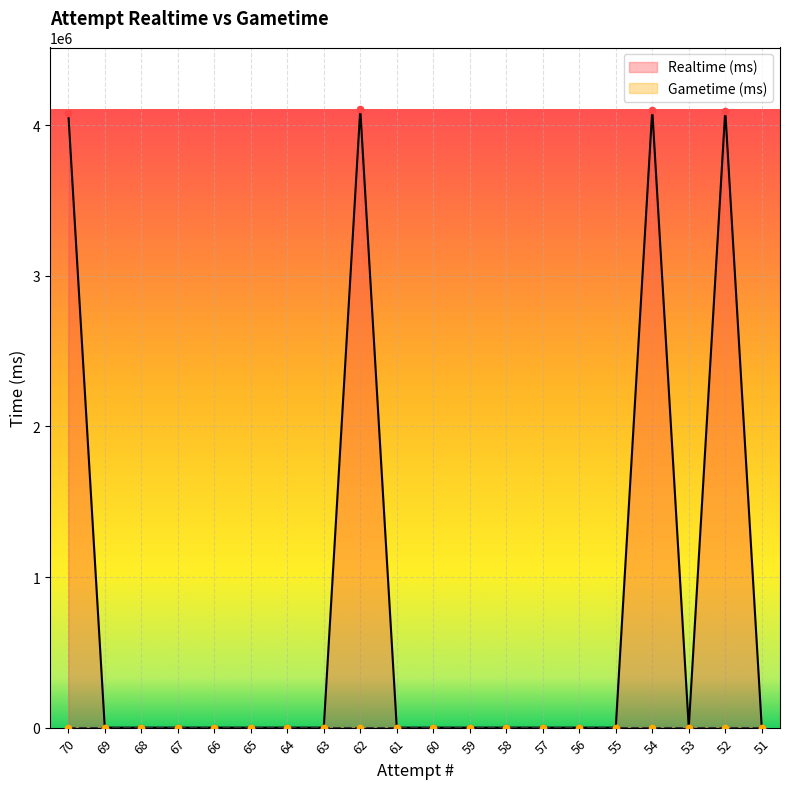

Which has a higher value, 64 or 51?

64